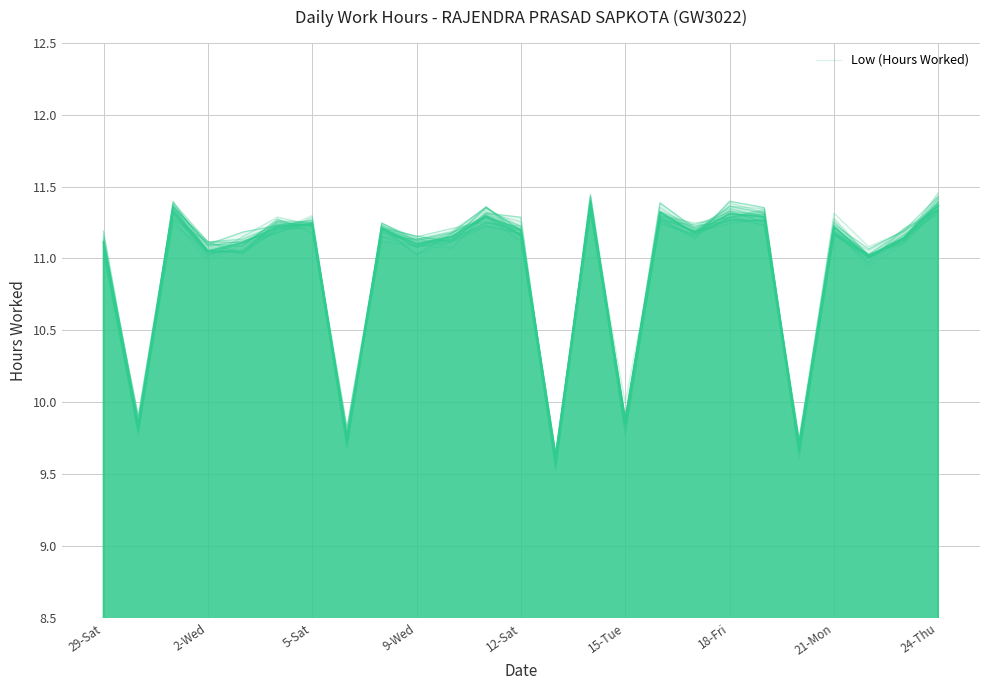

The value at 29-Sat is 11.1. True or false?

True